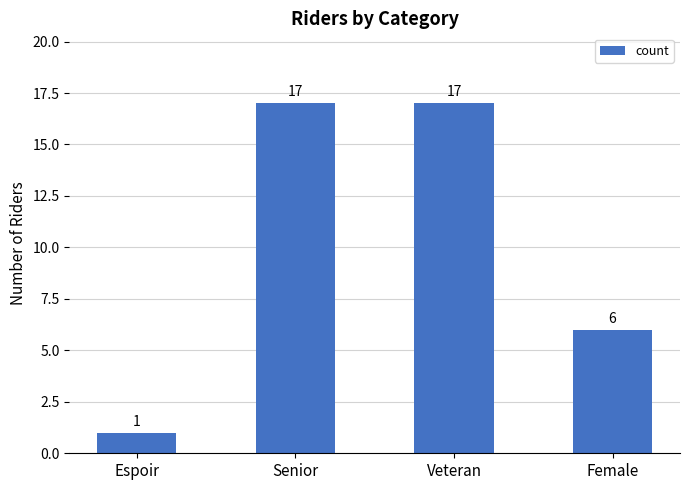

What is the change in value from Senior to Female?

-11